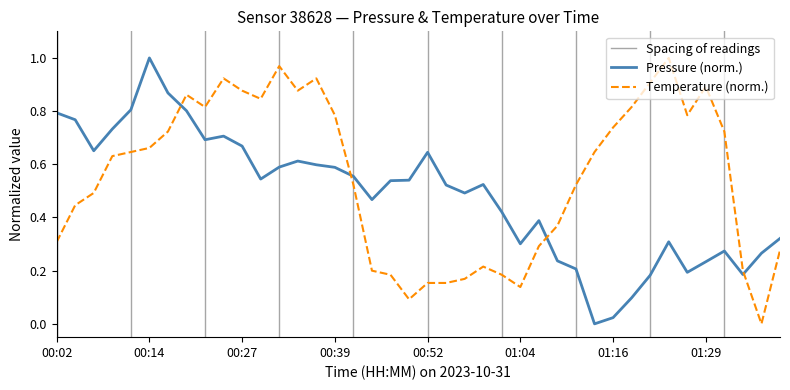

How many values in the temperature series exceed 0?

39